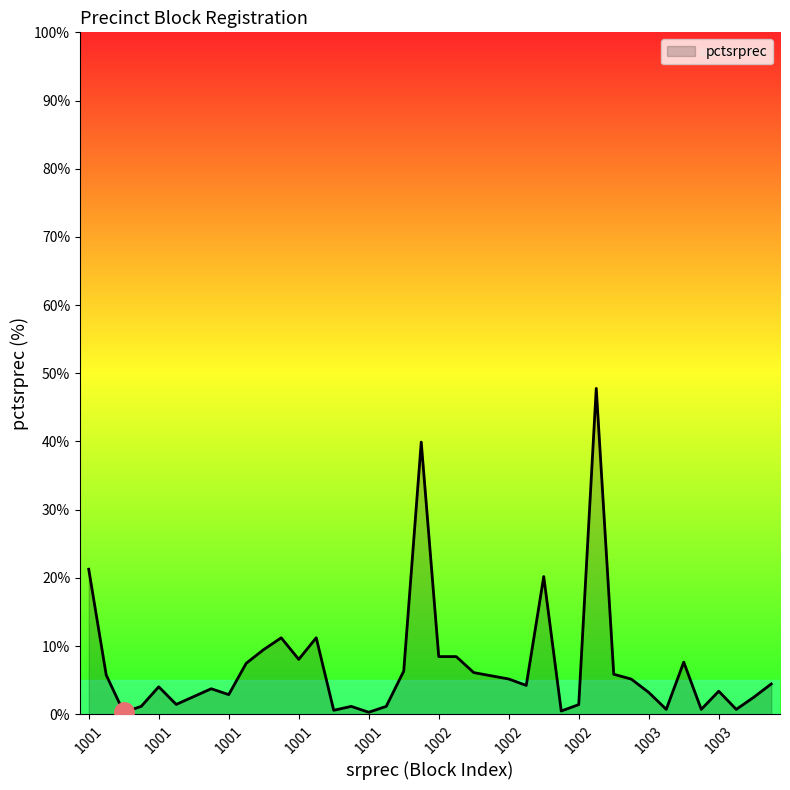

What is the greatest value displayed?

47.8